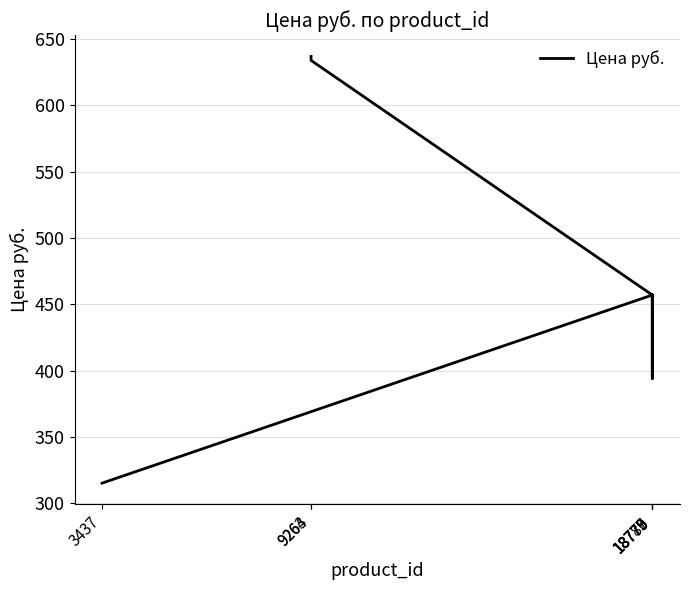

Reading left to right, transcribe all the data shown in this chart.

9263=637	9264=634	18773=457	18775=394	18777=457	18779=394	18780=457	3437=315